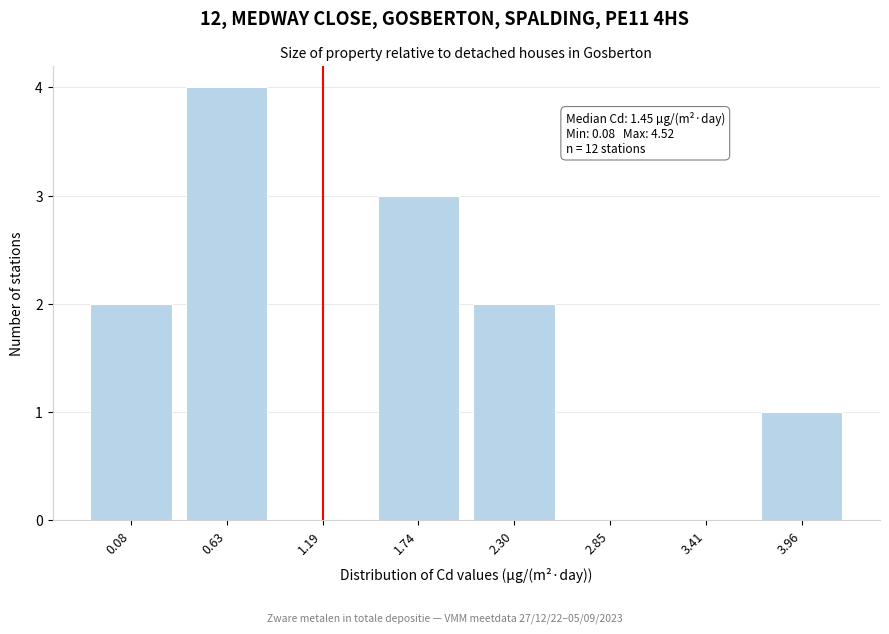

Reading left to right, transcribe all the data shown in this chart.

0.08=2	0.63=4	1.19=0	1.74=3	2.30=2	2.85=0	3.41=0	3.96=1